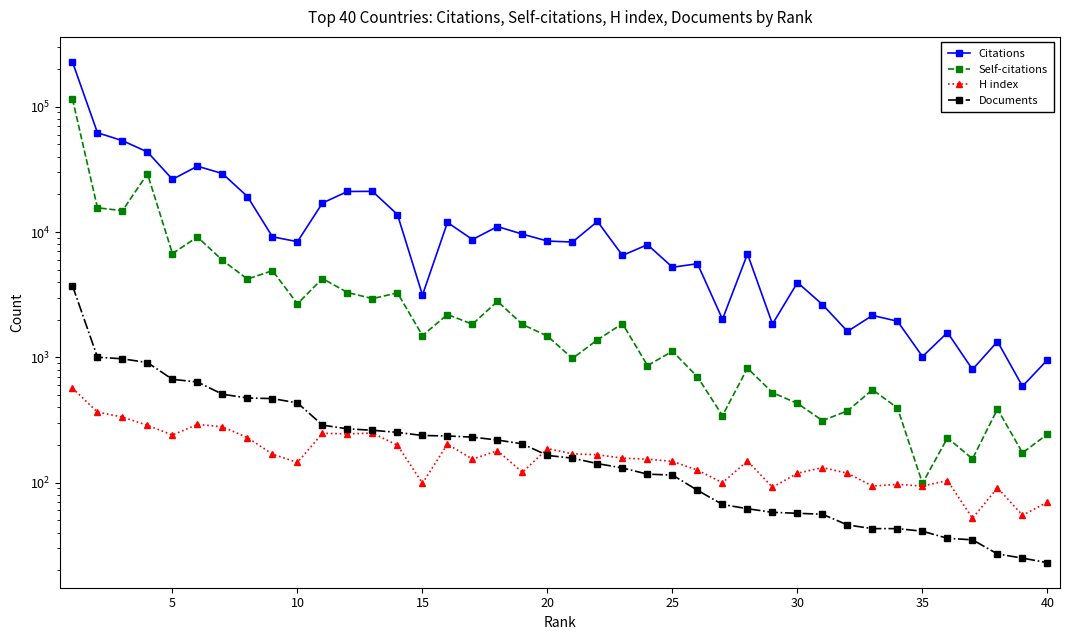

How many lines are shown in the chart?

4